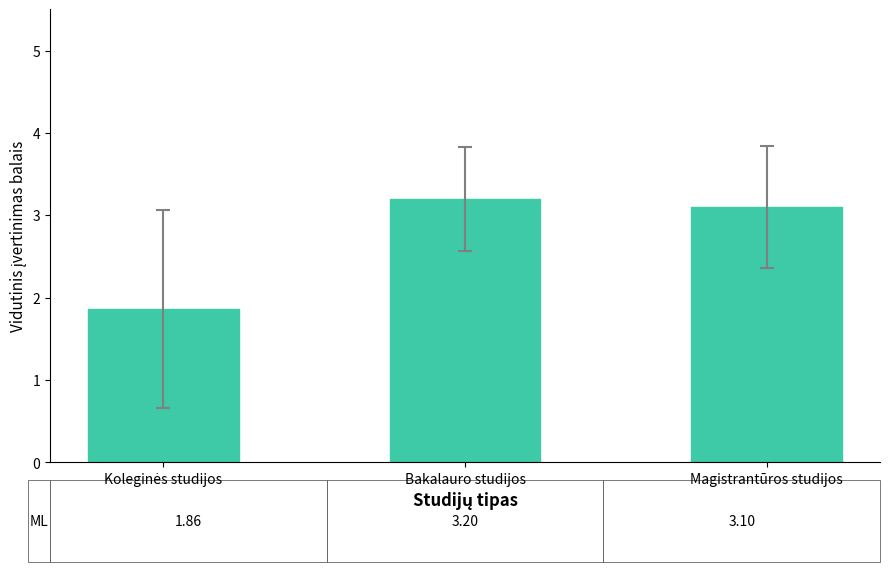

How many values are below 3?

1